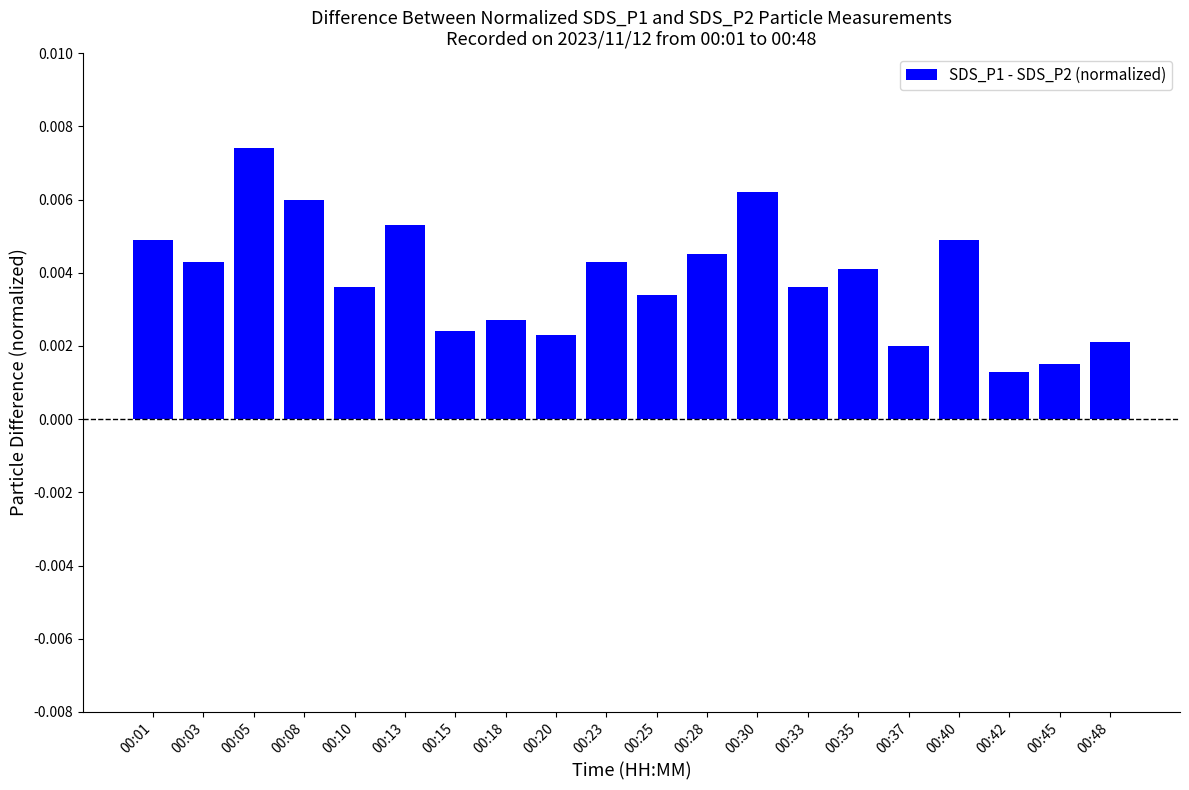

Which has a higher value, 00:33 or 00:18?

00:33